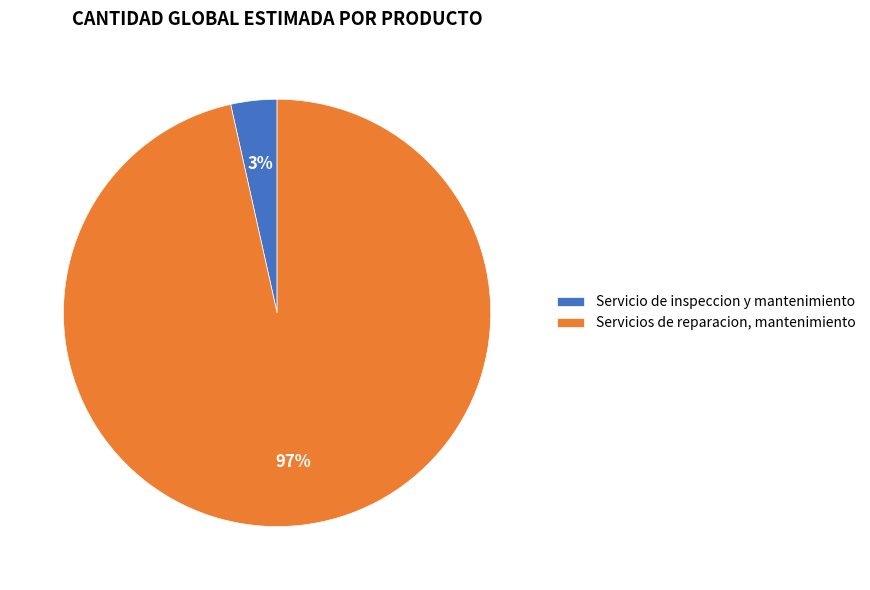

Combined, do Servicio de inspeccion y mantenimiento and Servicios de reparacion, mantenimiento account for over 50%?

Yes